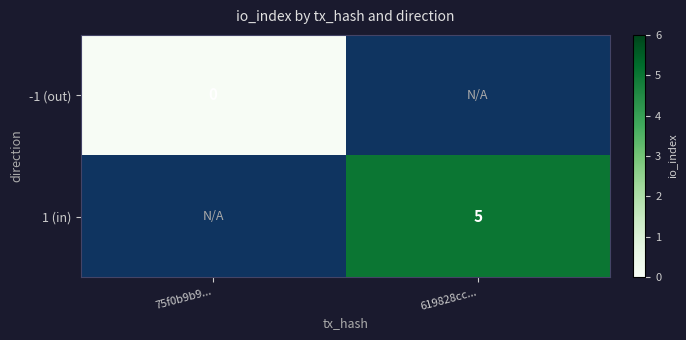

How many series are shown in this chart?

2